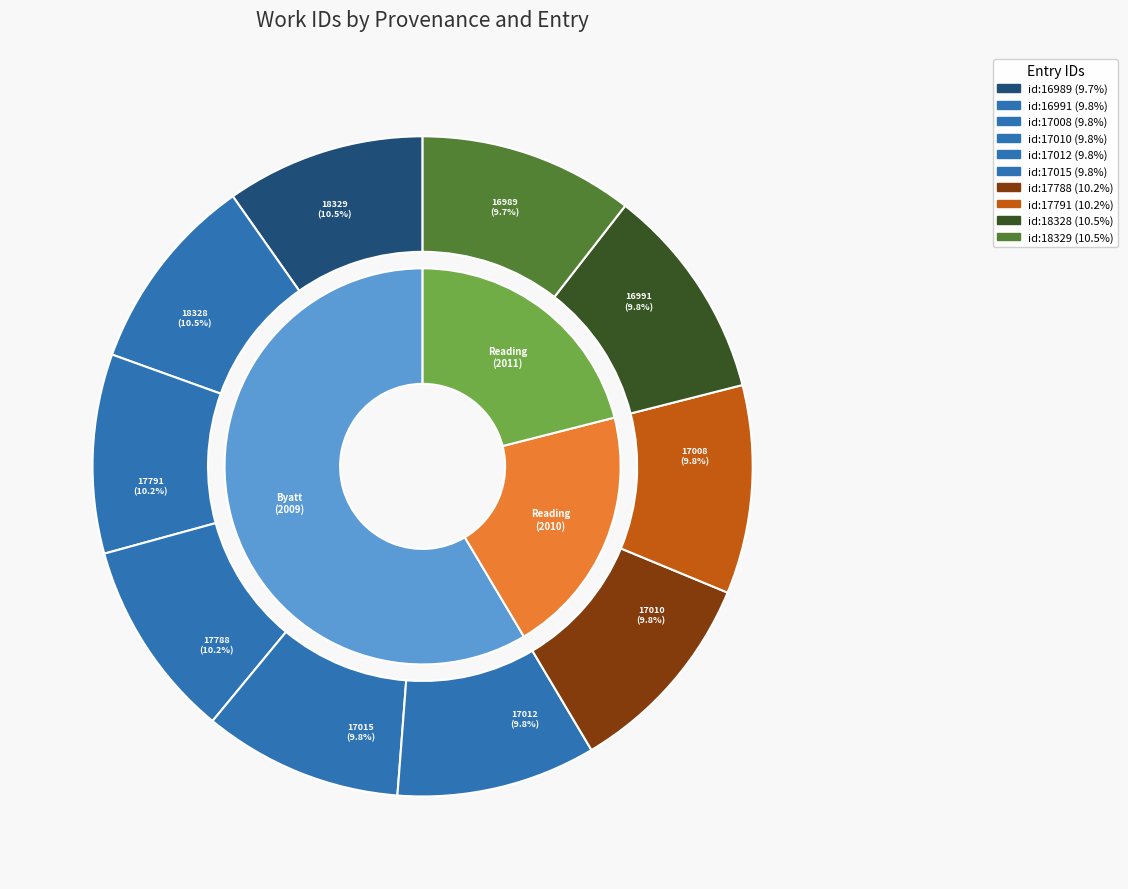

To the nearest percent, what is the difference between the largest and smallest slice percentages?

1%